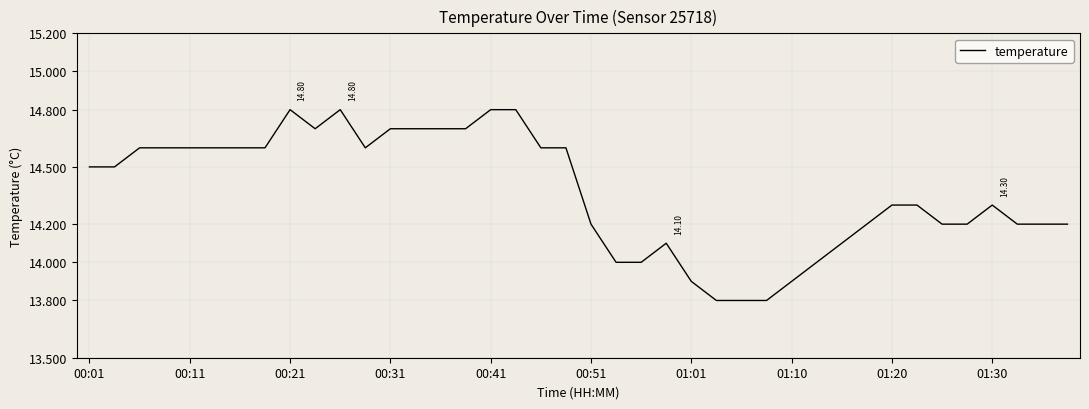

What is the difference between the maximum and minimum values?

1.0